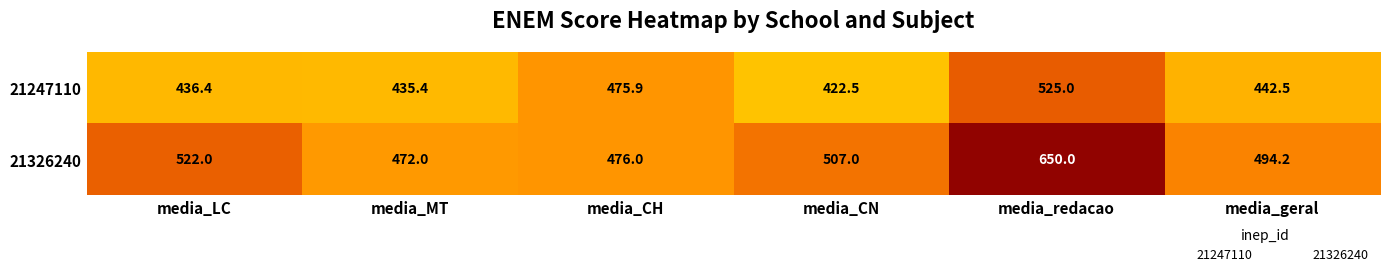

What is the total value across all series at media_redacao?

1175.0